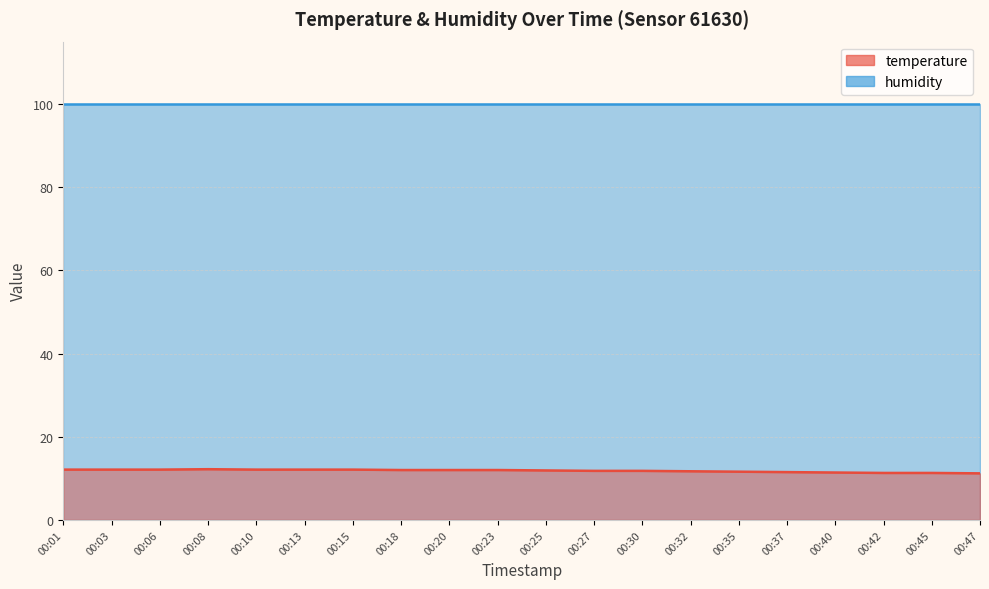

What is the value of the 12th point from the left?

11.8